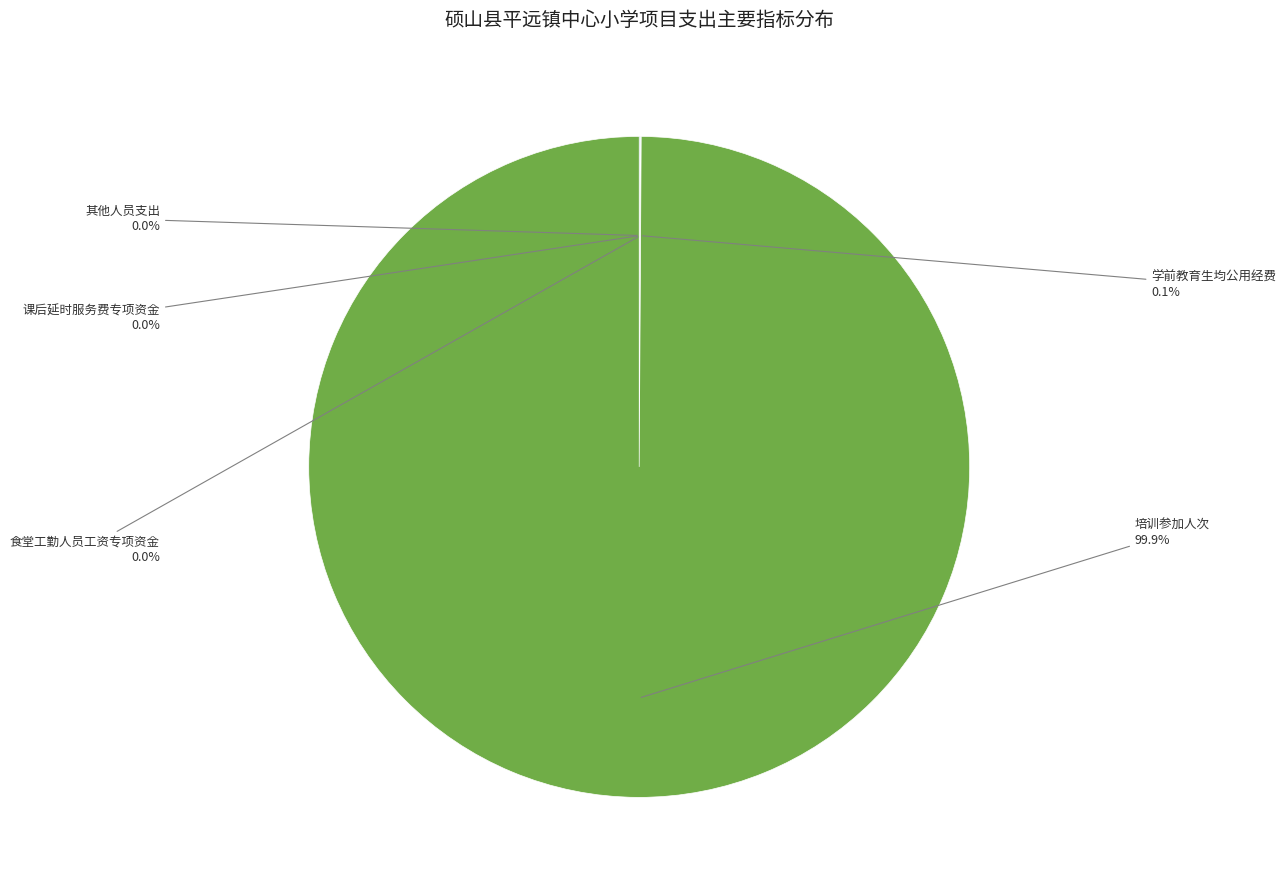

What is the majority slice?

培训参加人次